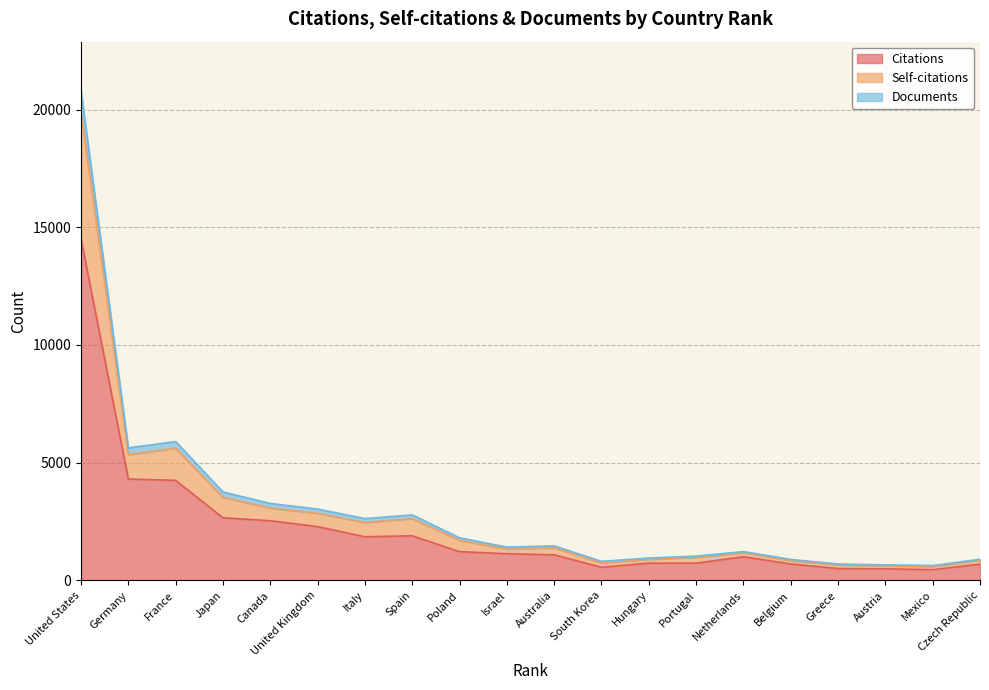

What are all the series names shown in the legend?

Citations, Self-citations, Documents